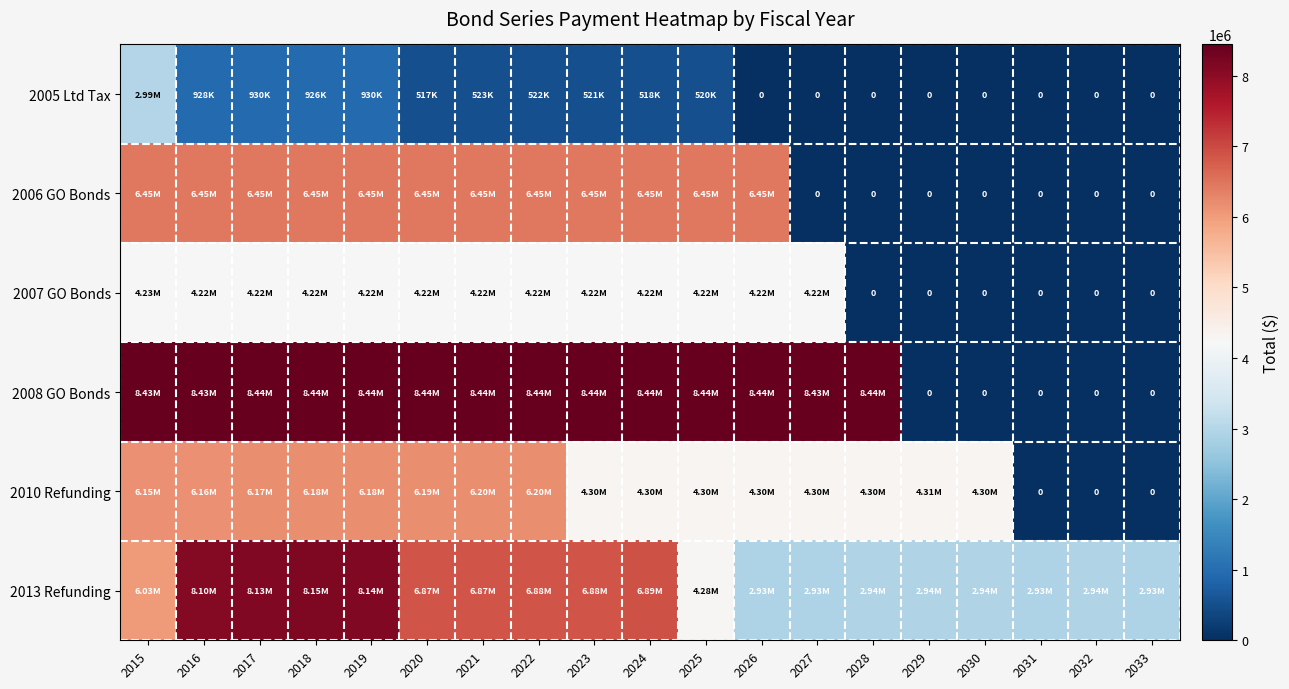

What is the difference between the maximum and minimum values in the 2006 GO Bonds series?

6452475.0